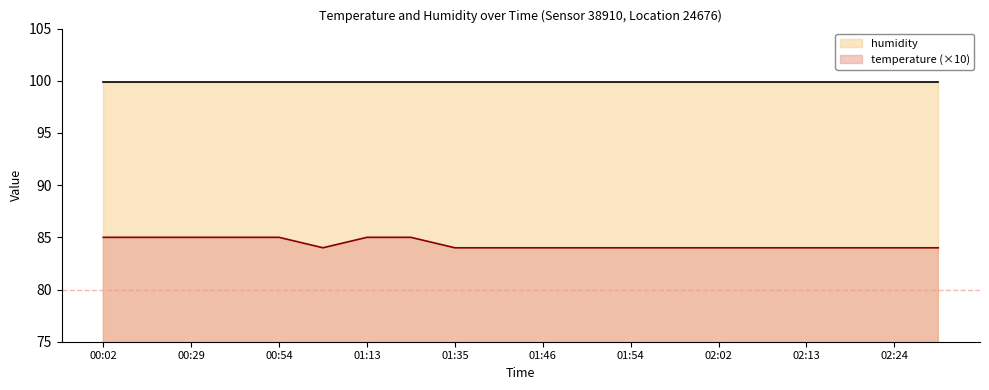

At which label is the value closest to 84?

01:02